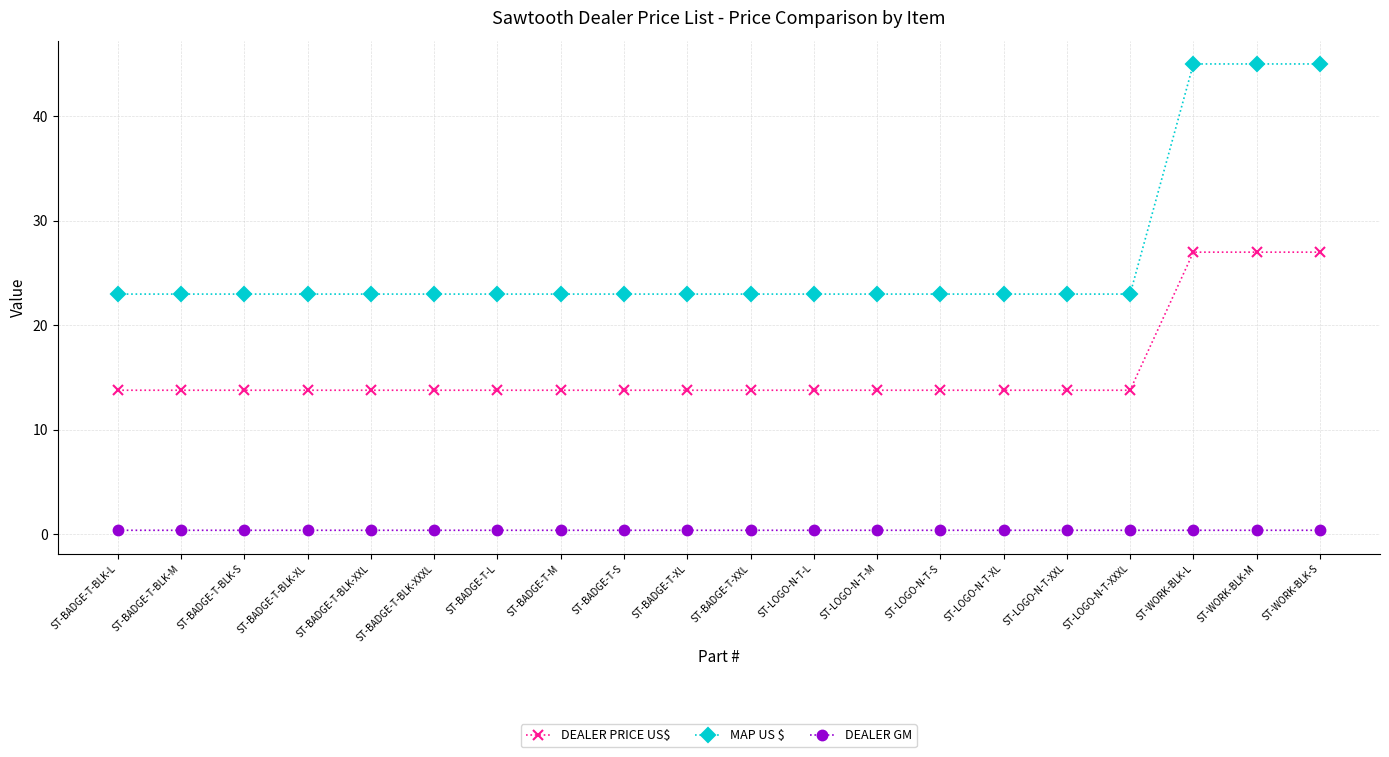

True or false: MAP US $ and DEALER GM intersect in this chart.

False